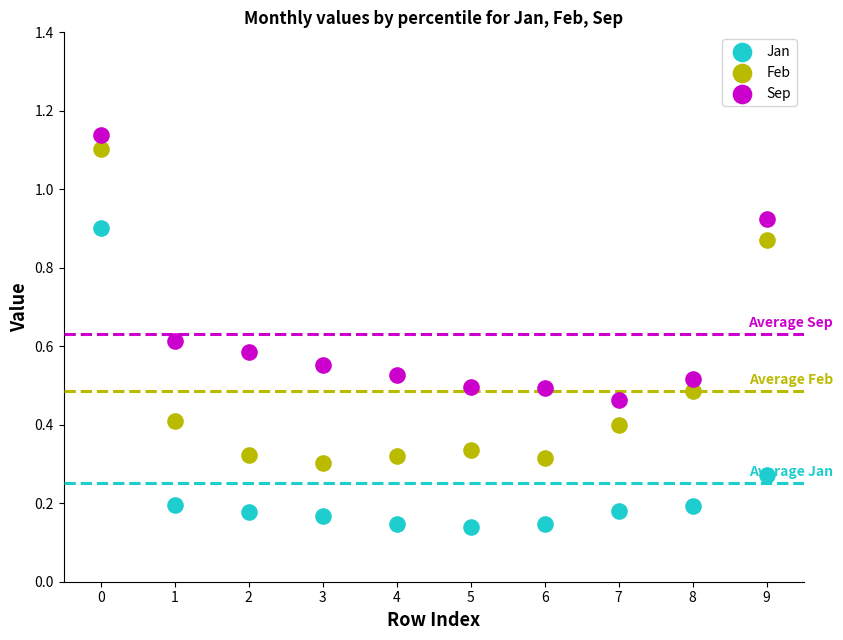

Which series contains the lowest Y value?

Jan